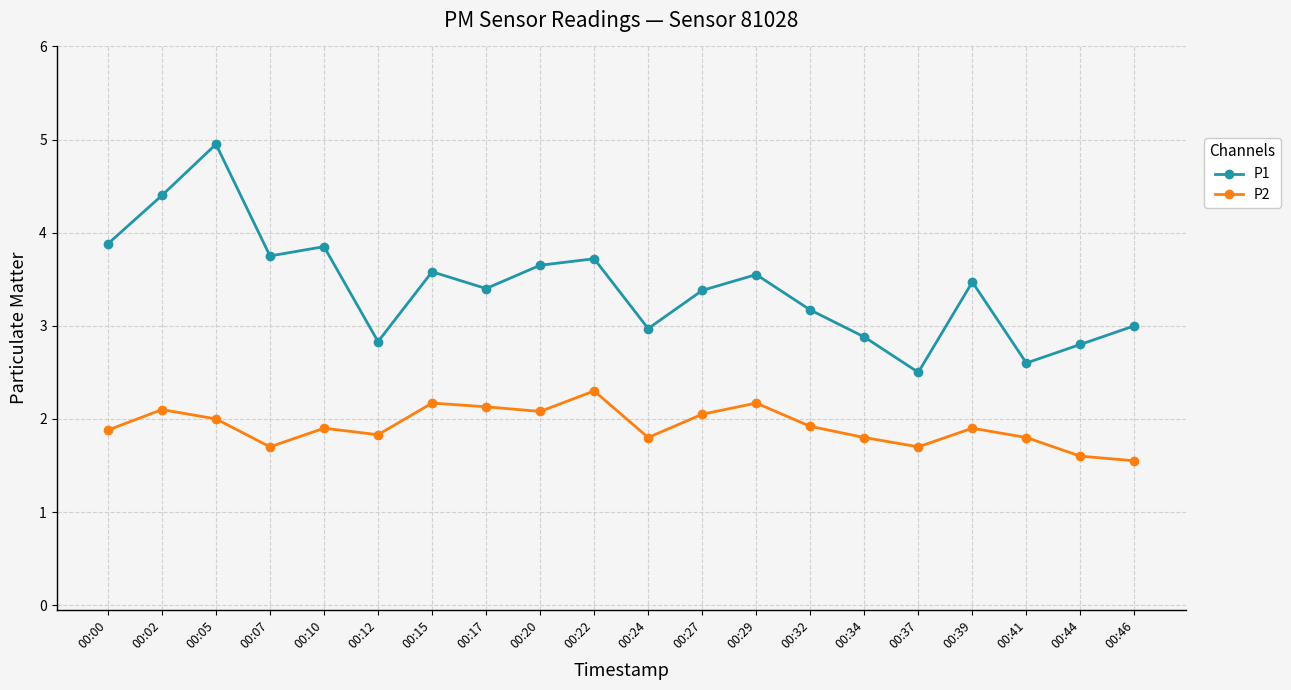

True or false: P2 and P1 intersect in this chart.

False